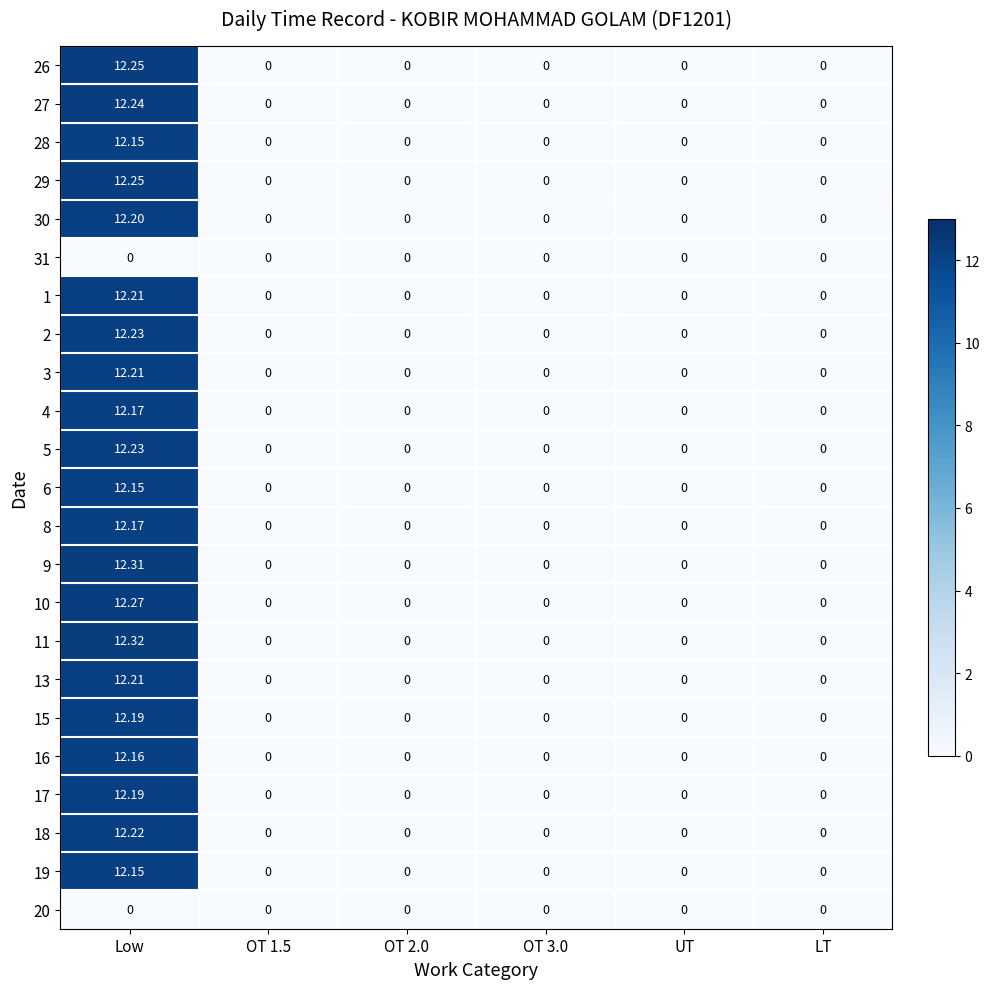

Which label corresponds to the largest value in the chart?

Low